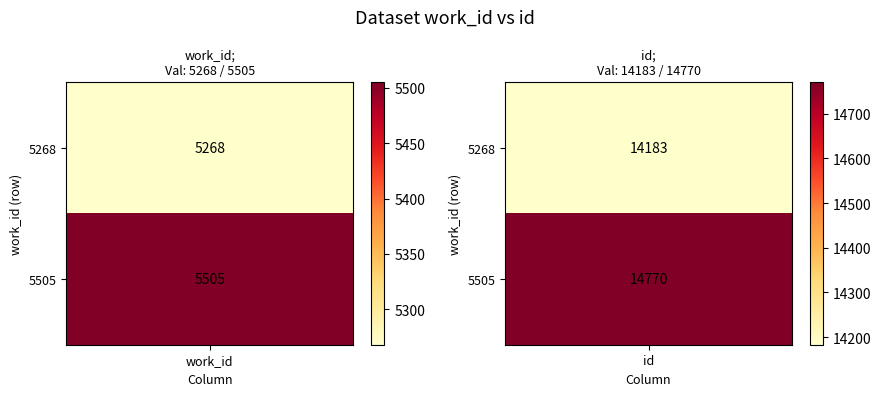

True or false: 5268 has a value of 14183 at id.

True